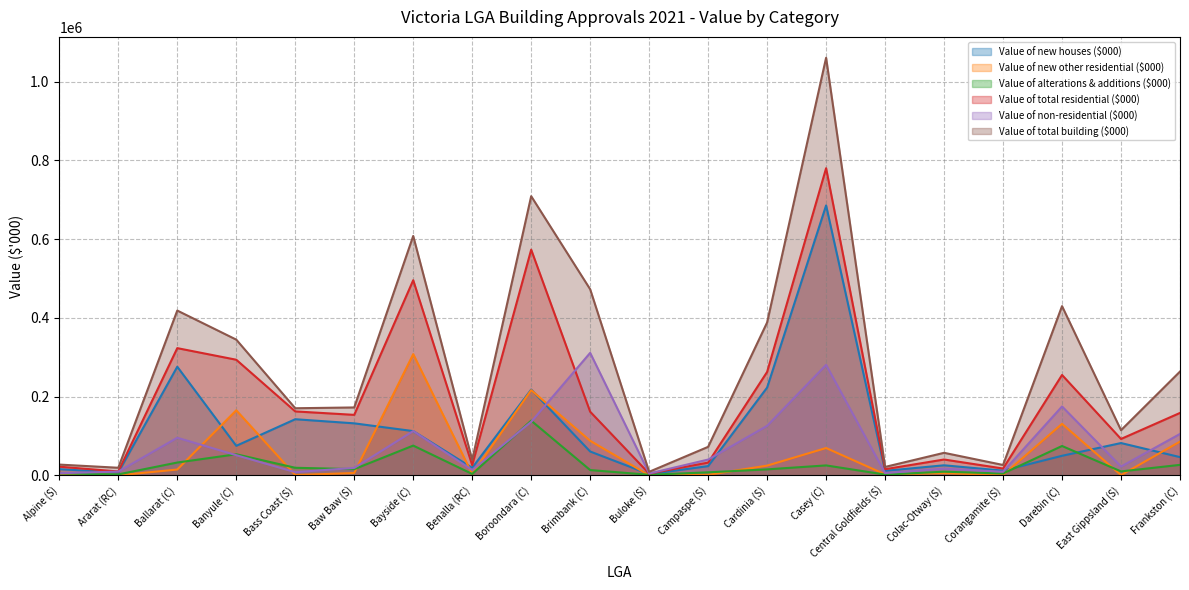

What is the label of the 16th point from the right?

Bass Coast (S)